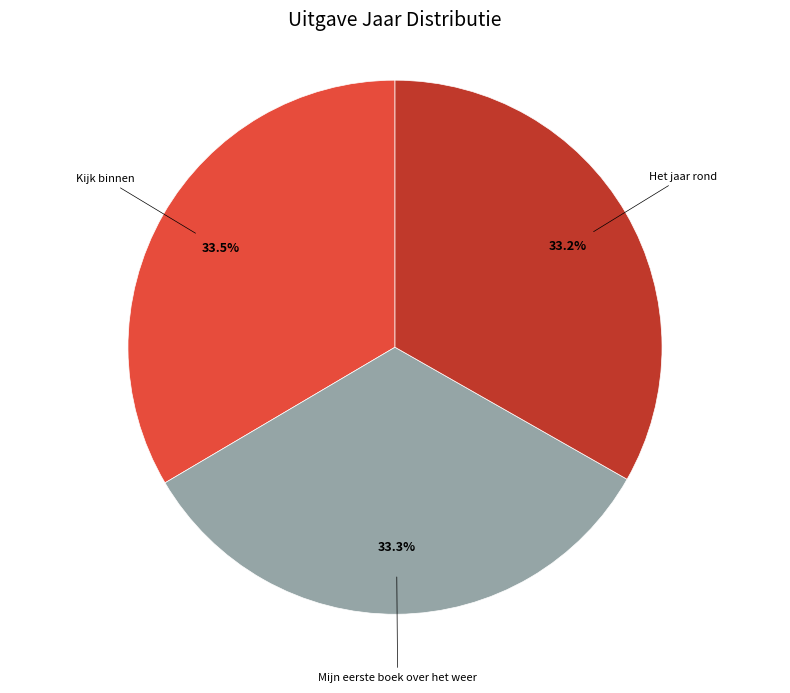

How many segments does this pie chart have?

3